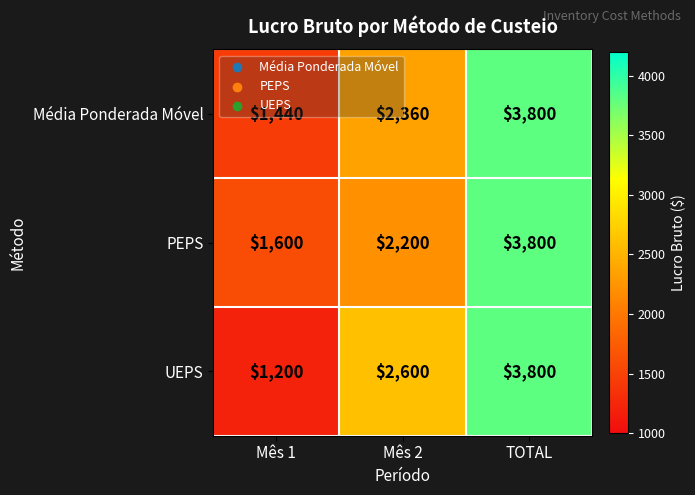

Which category has the highest value in the Média Ponderada Móvel series?

TOTAL